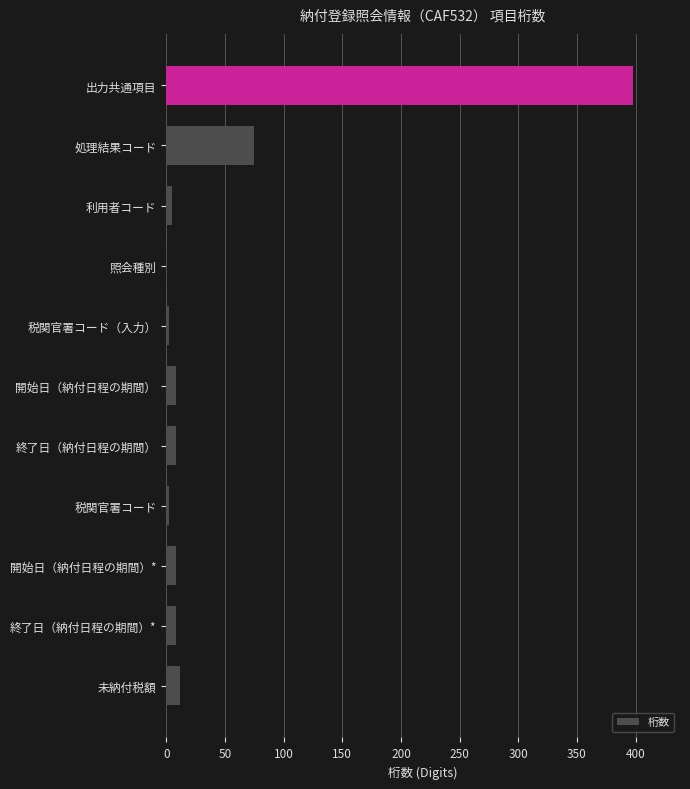

What is the greatest value displayed?

398